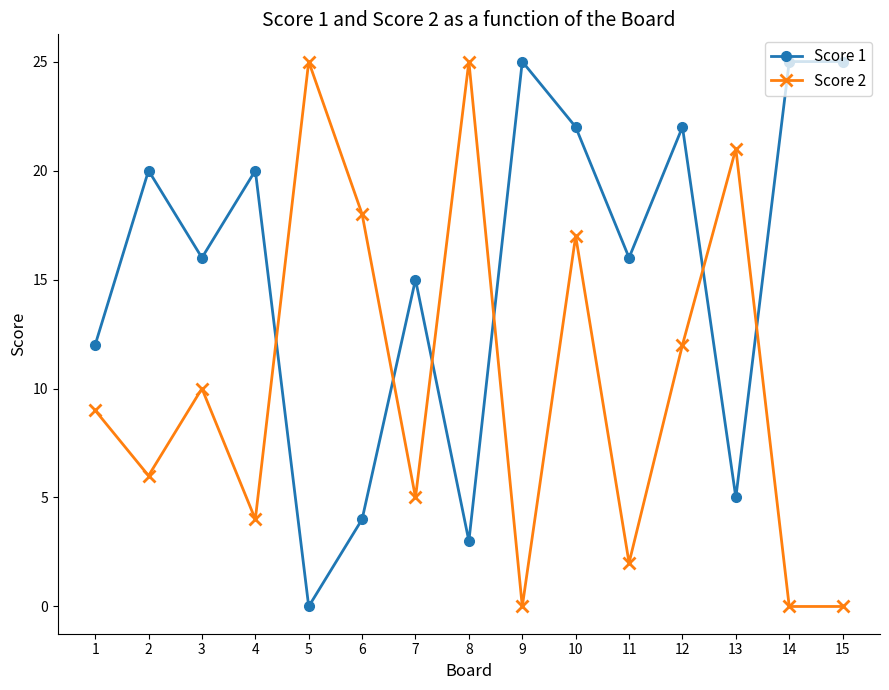

How many distinct data groups are displayed?

2